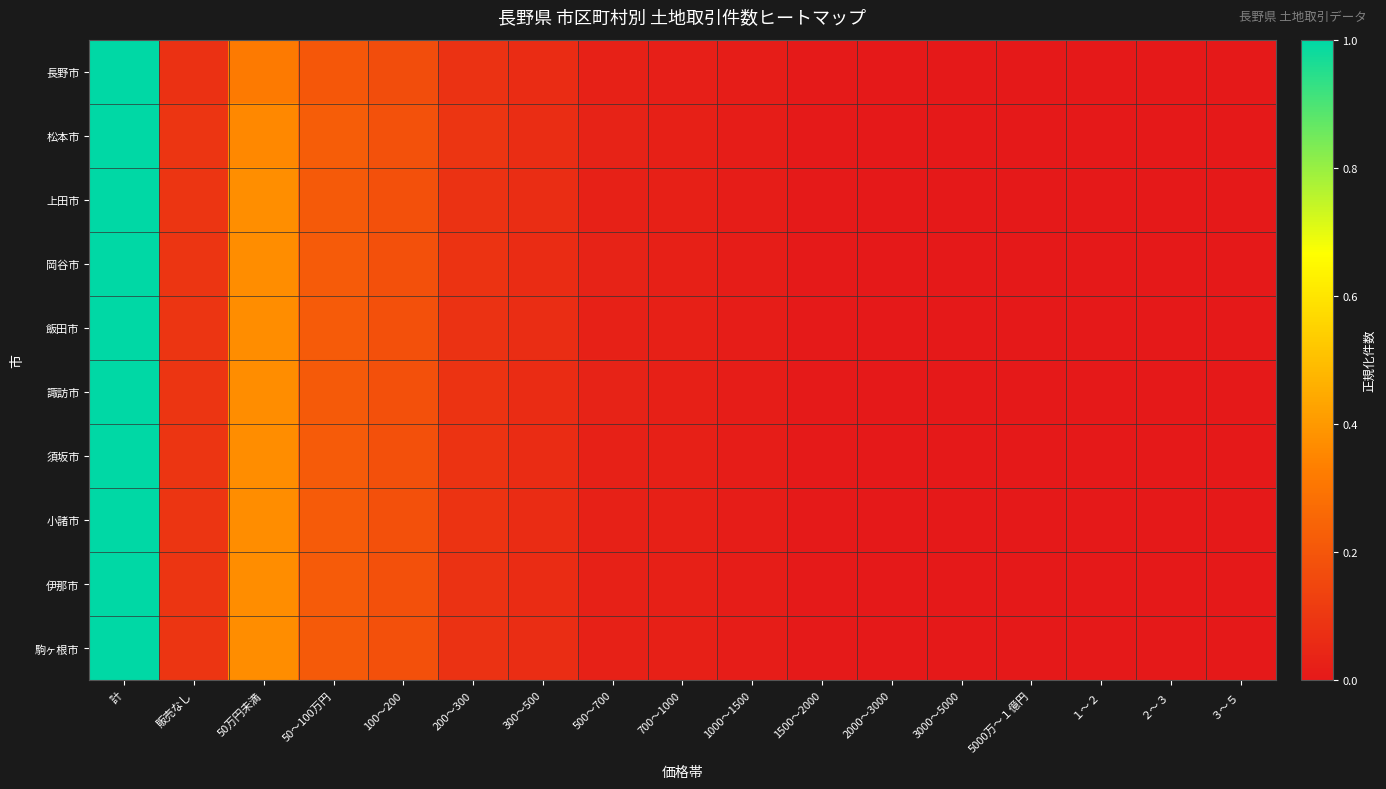

Count the number of categories in the chart.

17